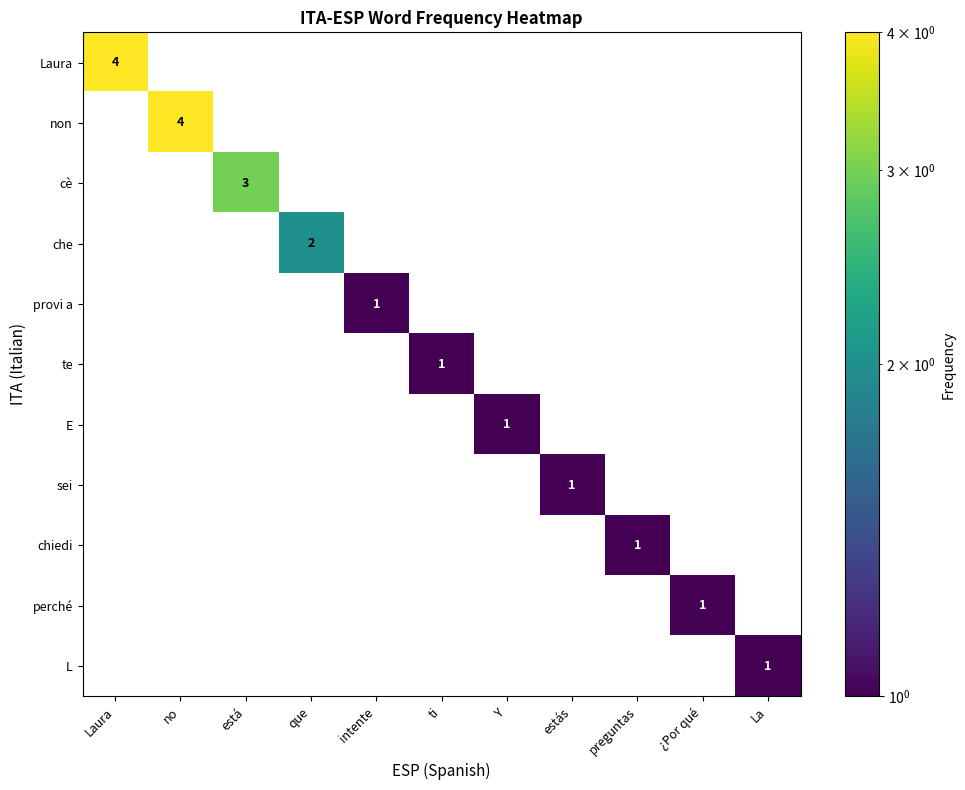

Is the value of L at preguntas greater than the value of non at está?

No